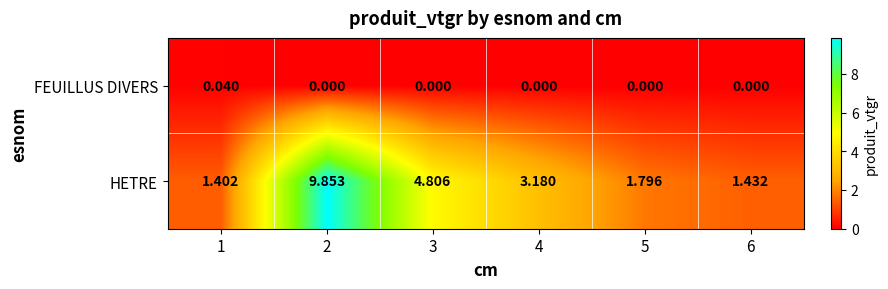

Which series has the widest spread of values?

HETRE